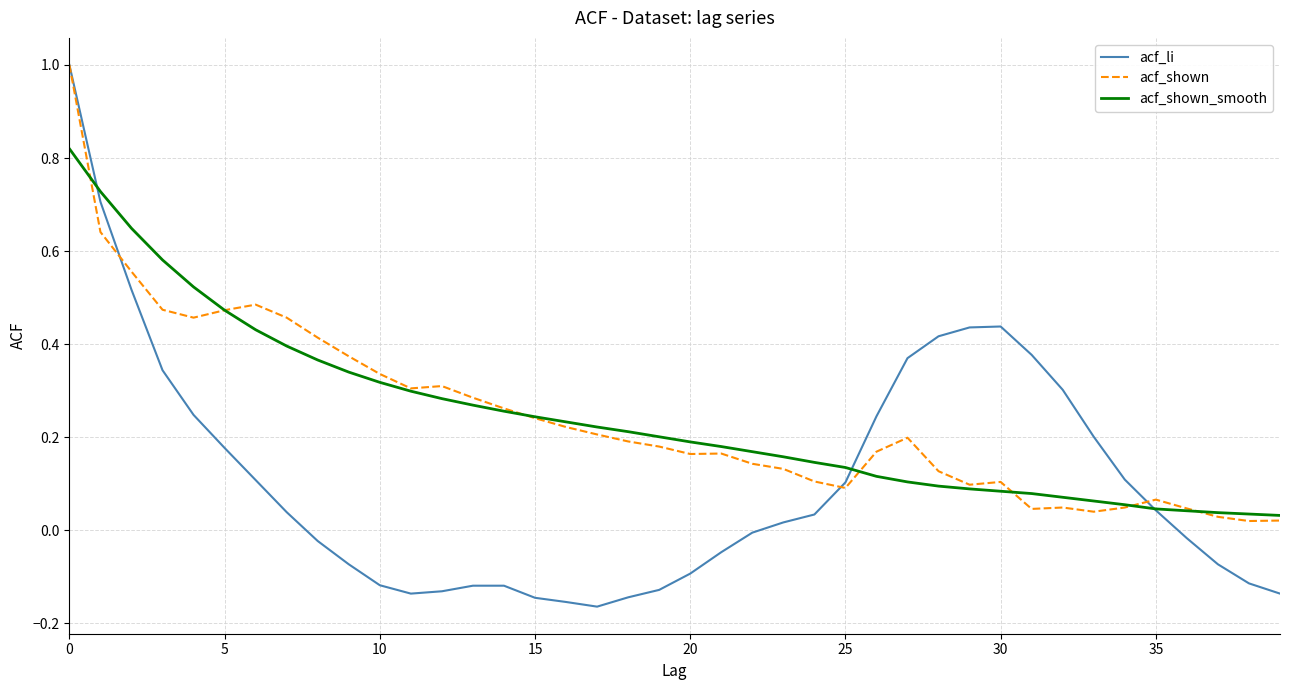

Which series has the largest range (max minus min)?

acf_li